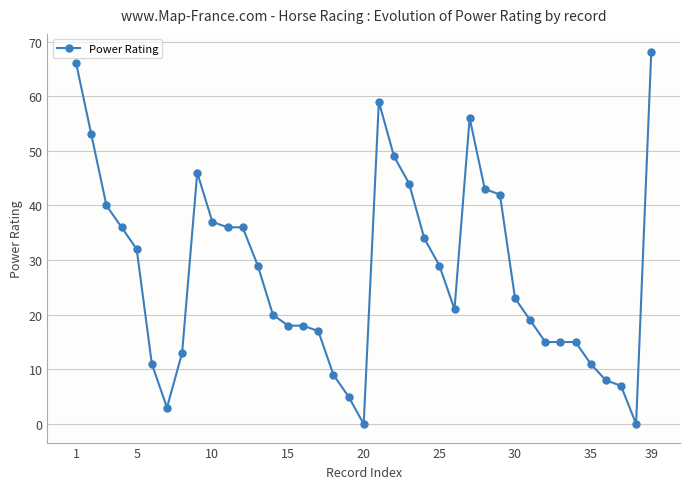

How many values are below 23?

19